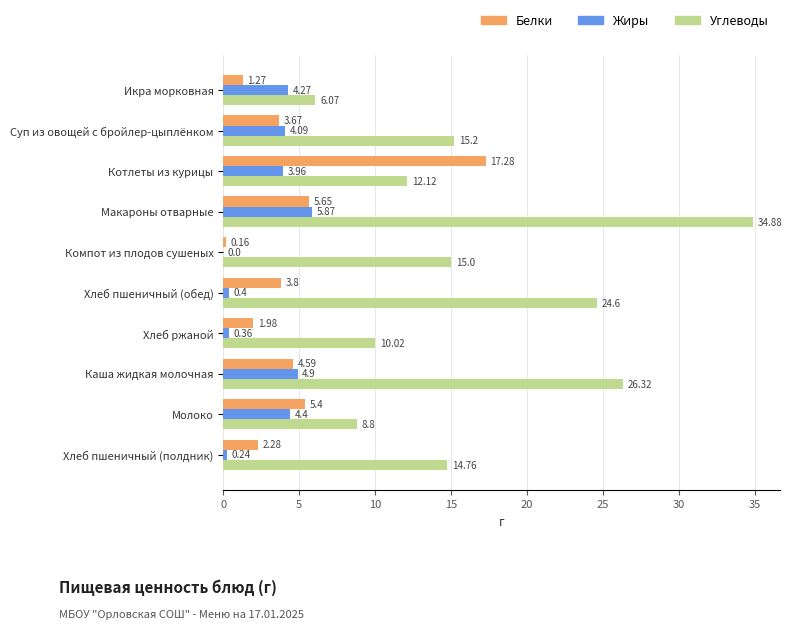

Which category has the highest value in the Углеводы series?

Макароны отварные